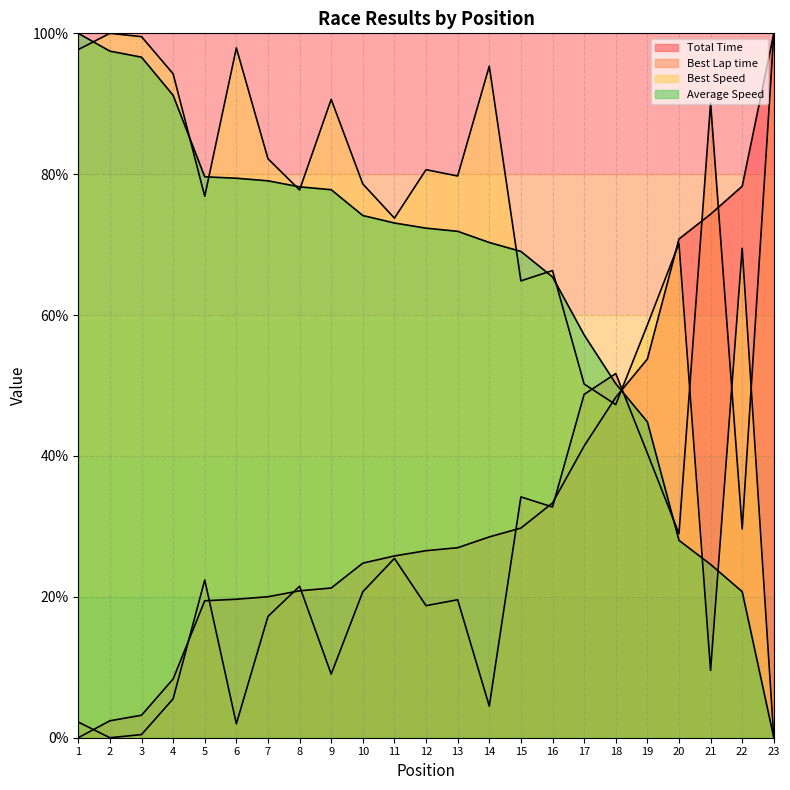

At how many categories does at least one series exceed 94?

7